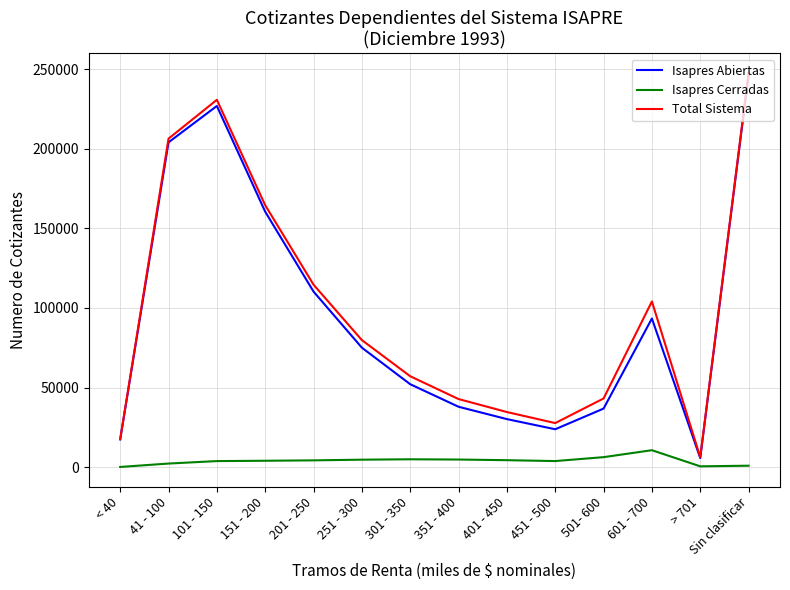

What is the average value of the Isapres Abiertas series?

94341